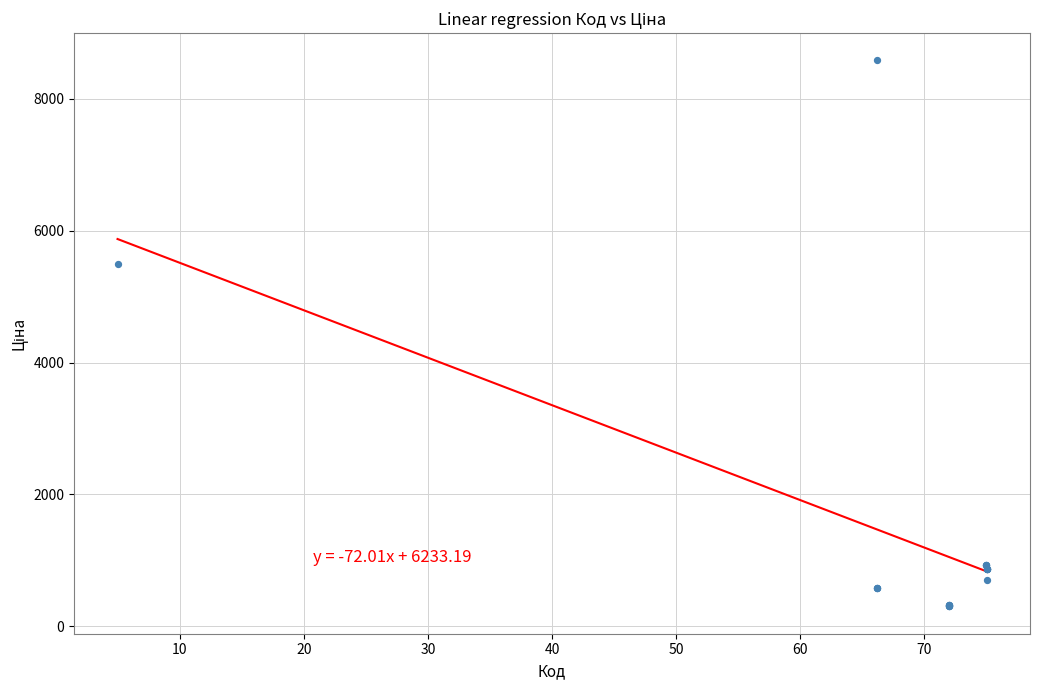

What Y value in the scatter plot is closest to 4440?

5497.3